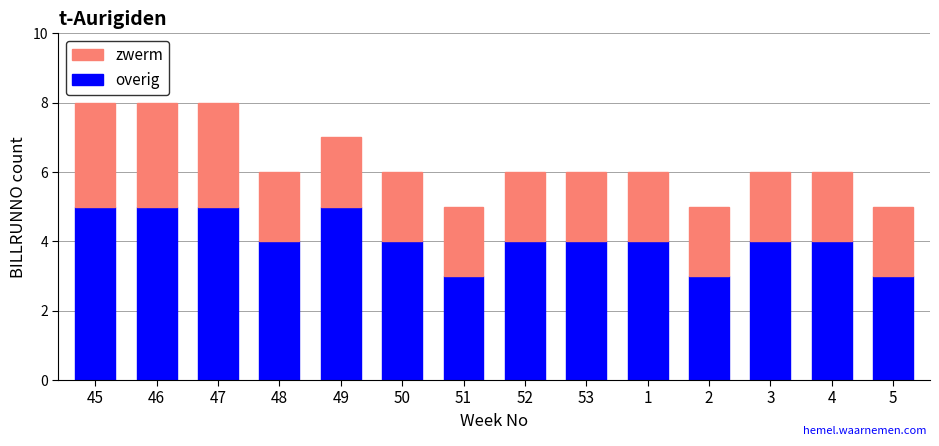

The value of overig at 1 is 4. True or false?

True